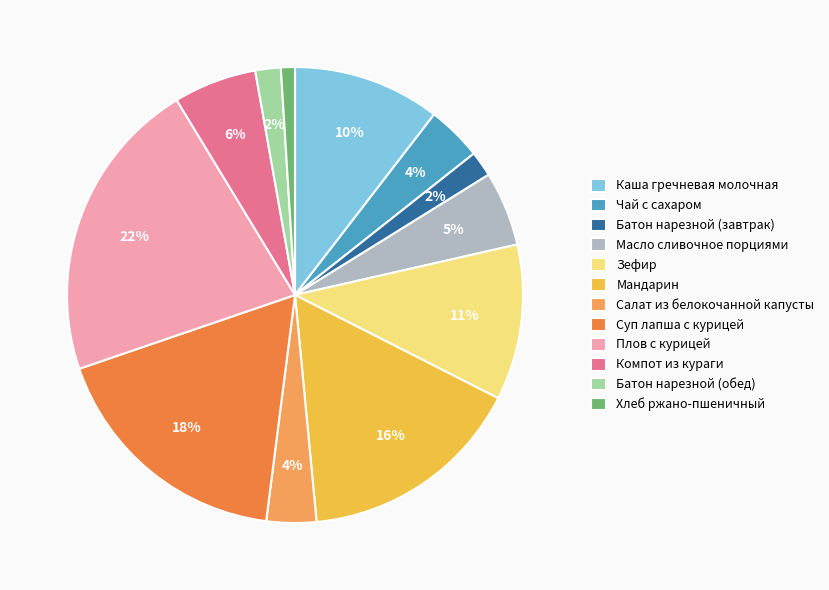

To the nearest percent, what is the difference between the Компот из кураги and Зефир slice percentages?

5%